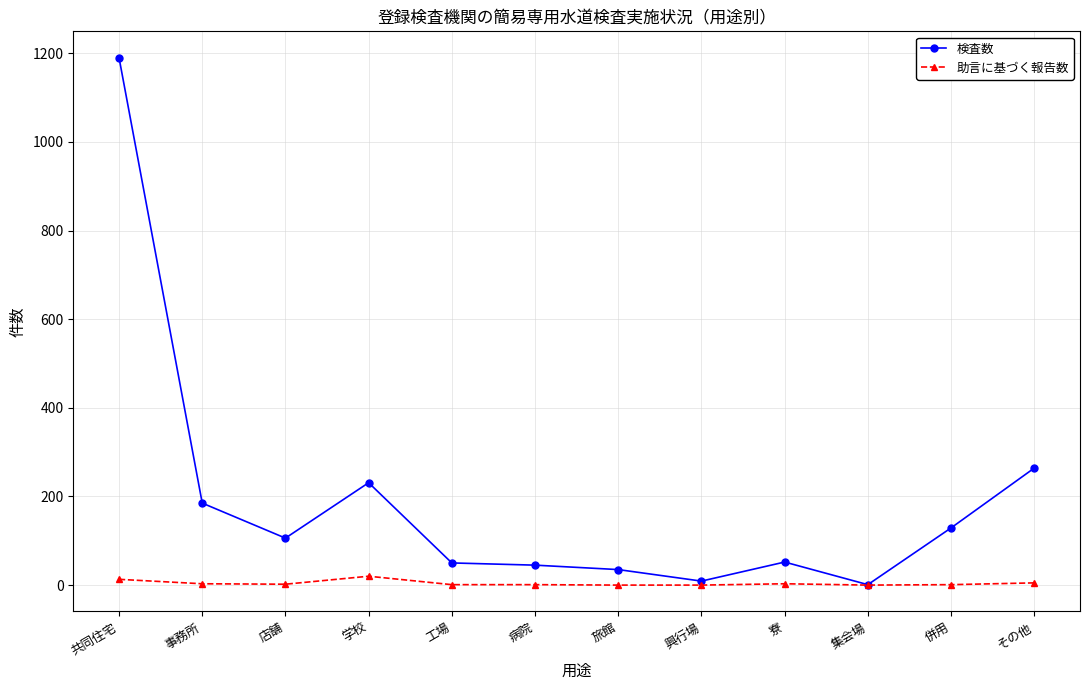

The 検査数 series shows 264 at その他. True or false?

True